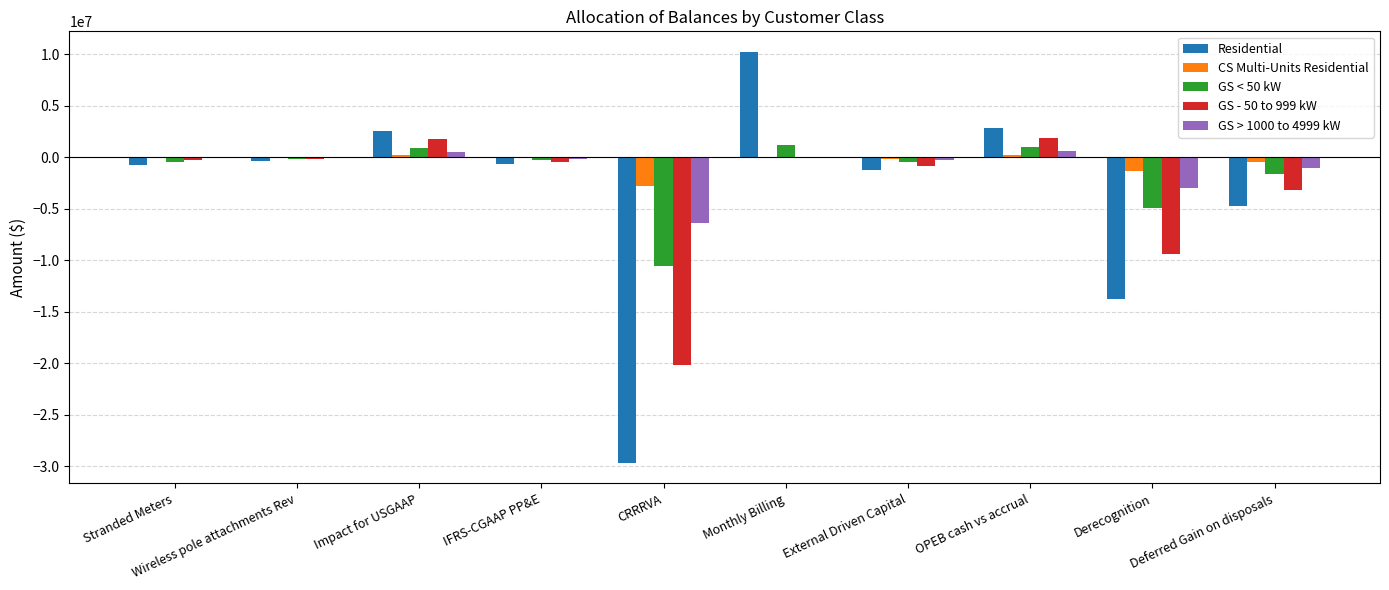

What is the greatest value displayed?

10242751.7